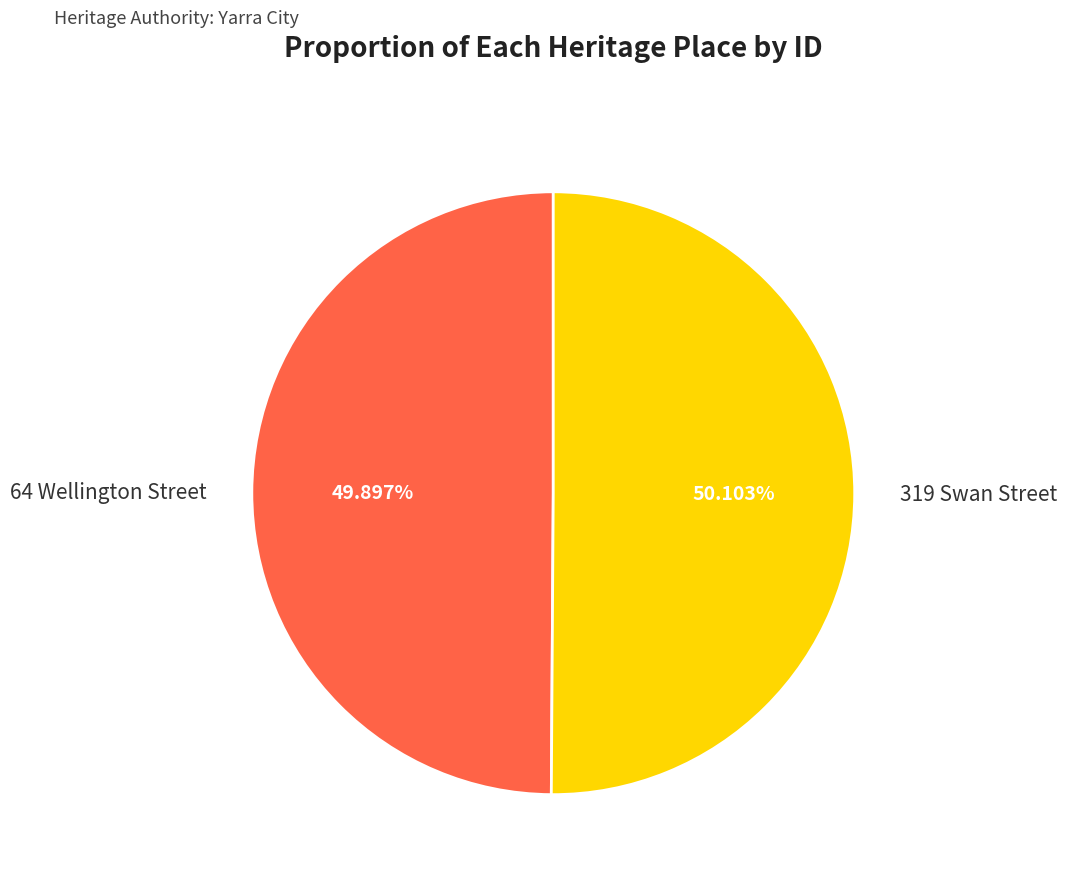

The 64 Wellington Street slice represents 36% of the pie. True or false?

False